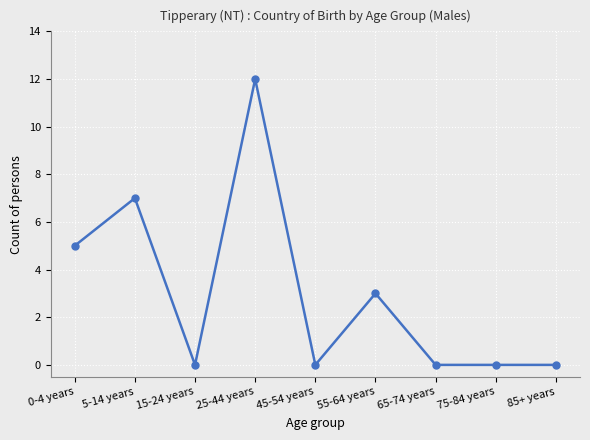

What position from the right is 65-74 years?

3